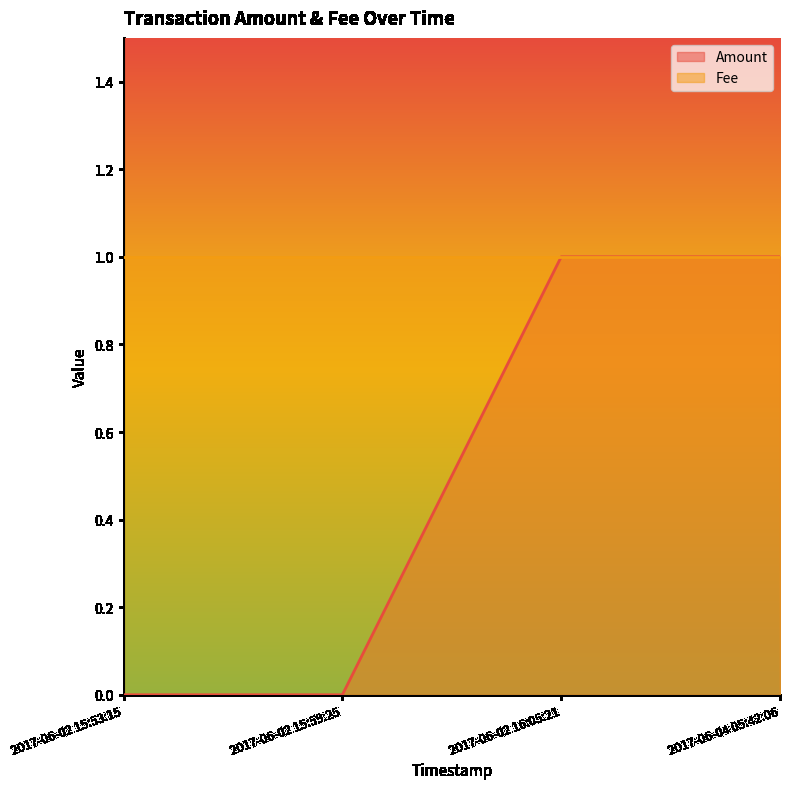

Reading left to right, what are all the values shown in this chart?

2017-06-02 15:53:15=0	2017-06-02 15:59:25=0	2017-06-02 16:05:21=1	2017-06-04 05:42:06=1